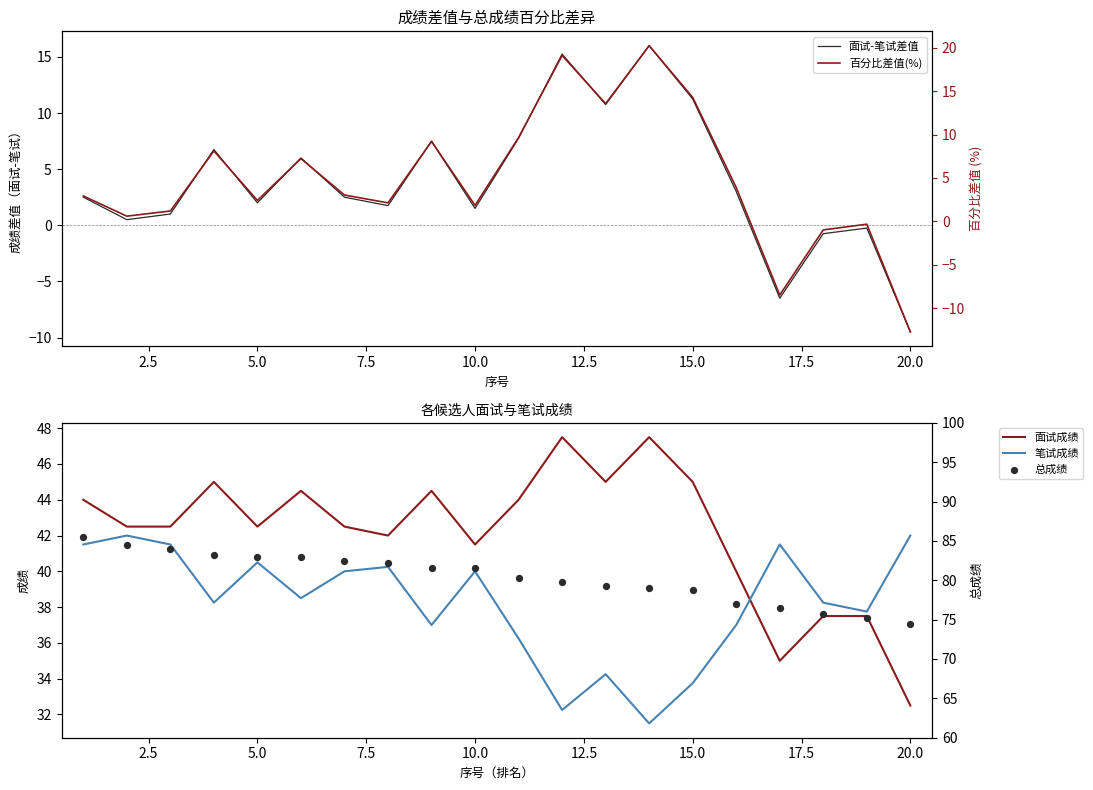

Is it true that 笔试成绩 equals 40.0 at 10.0?

True